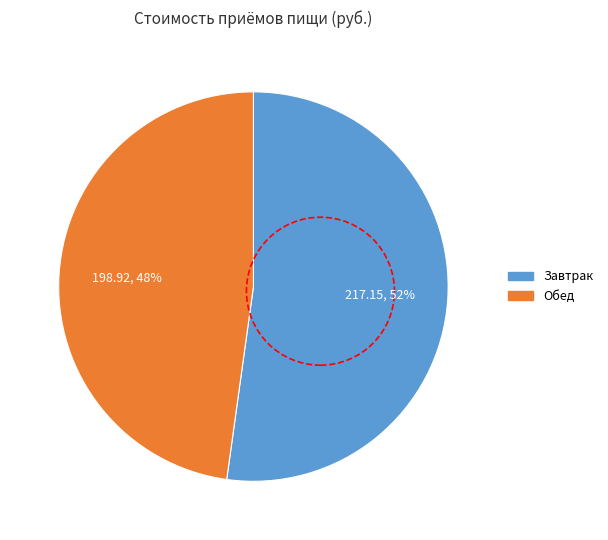

Which has a higher value, Обед or Завтрак?

Завтрак